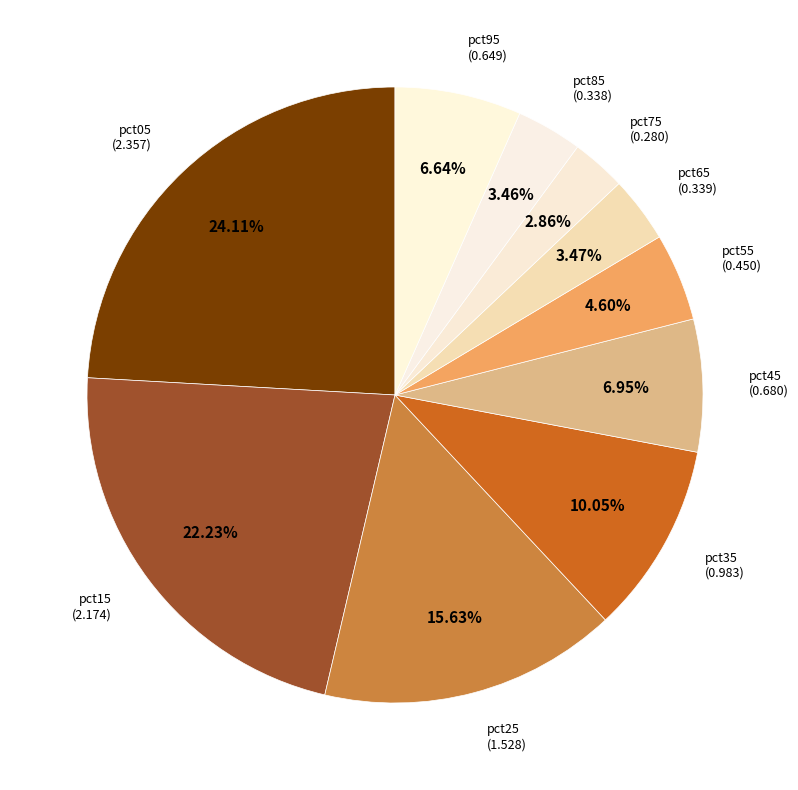

Is there any slice that represents more than half of the pie?

No